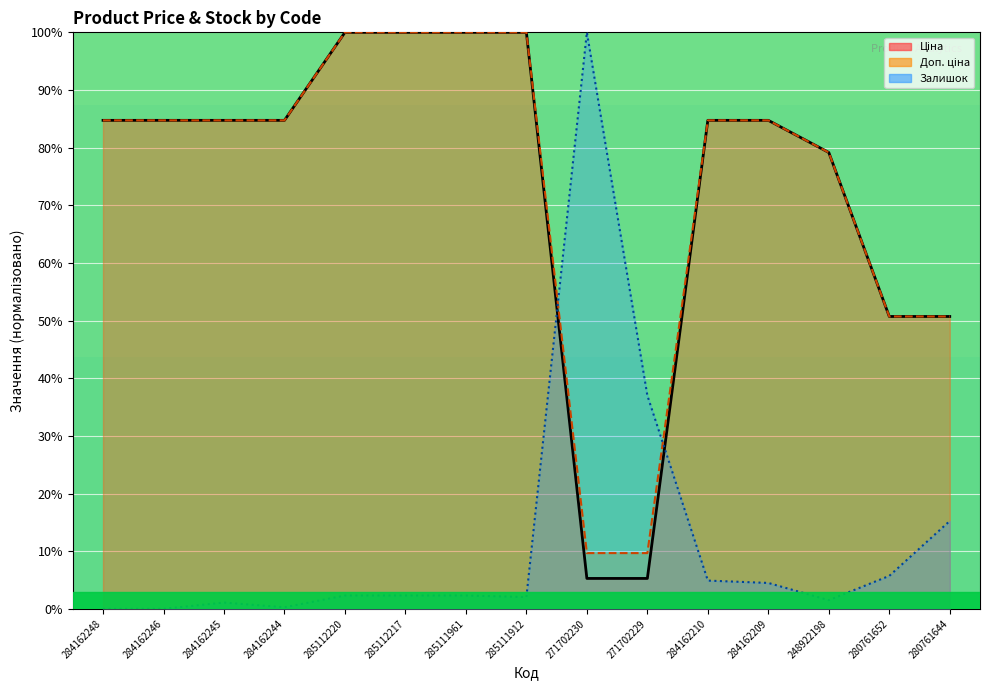

True or false: Залишок has a value of 1.8 at 284162245.

False